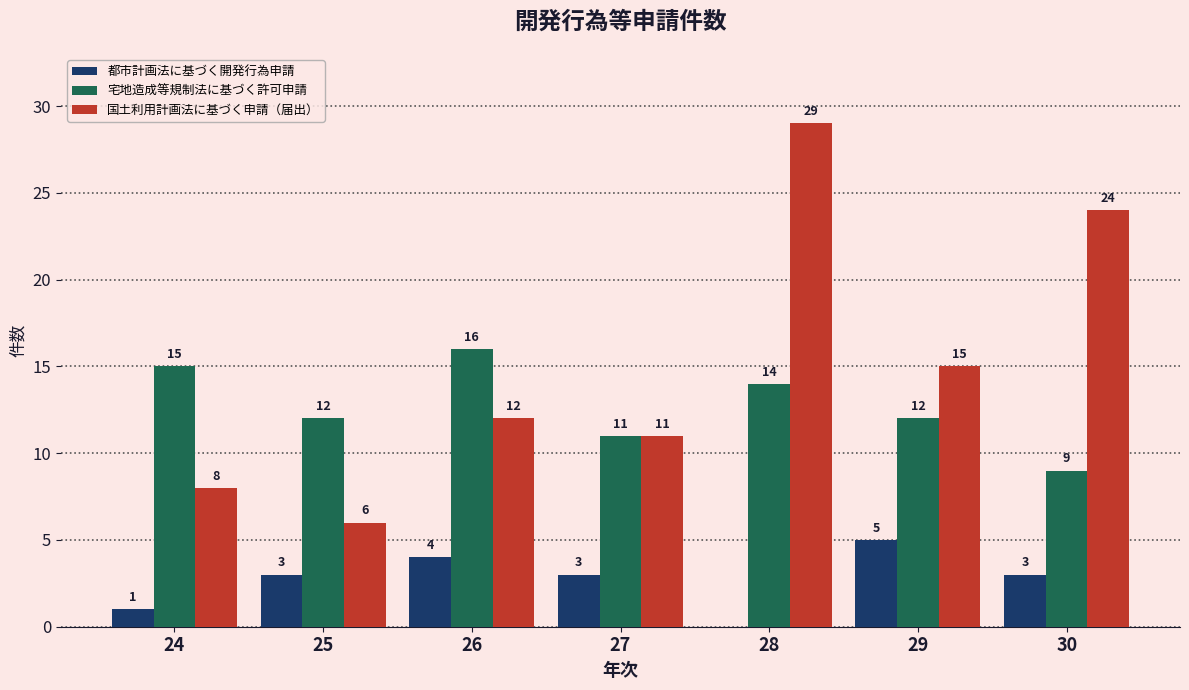

Is it true that 国土利用計画法に基づく申請（届出） equals 14 at 28?

False